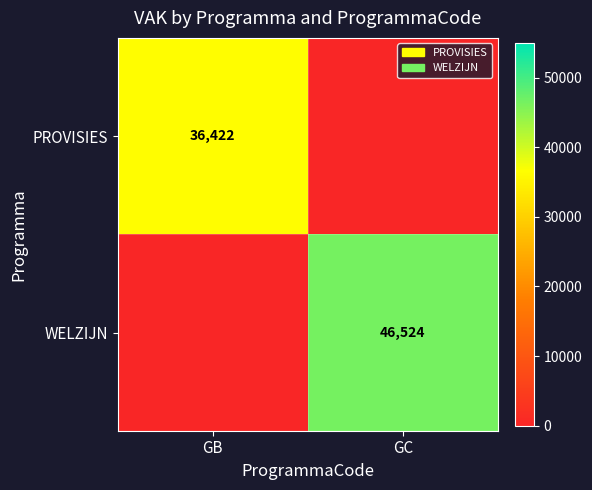

The PROVISIES series shows 36422 at GB. True or false?

True